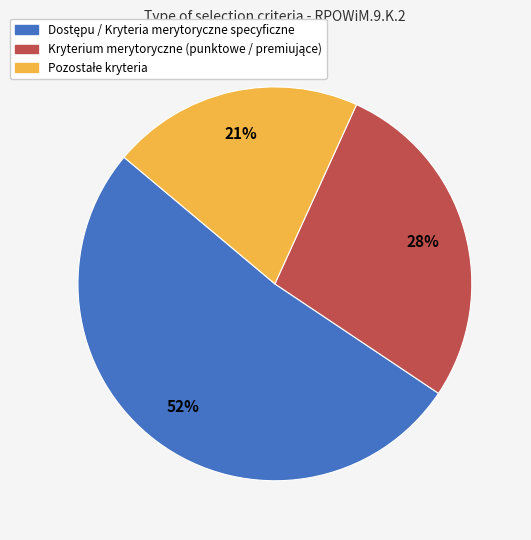

Is there a majority slice in this chart?

Yes